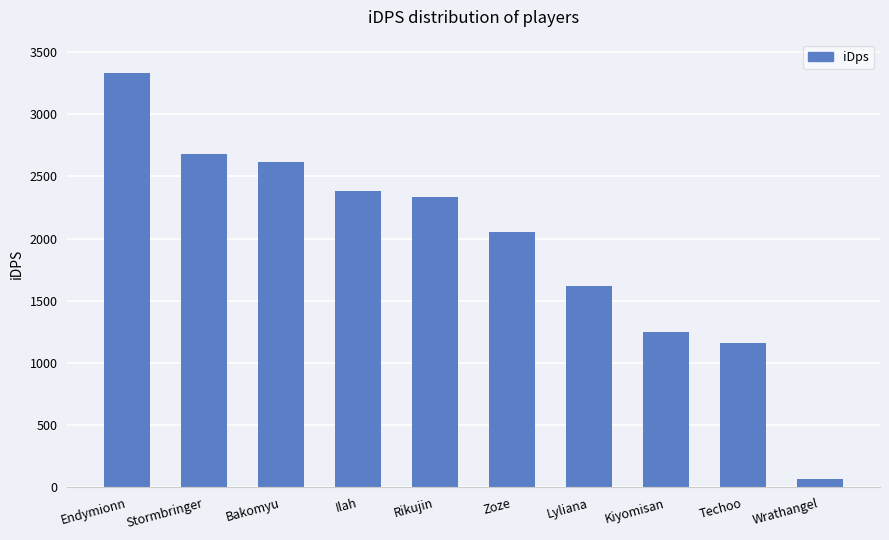

Approximately how many times larger is the value at Zoze compared to Techoo?

1.8